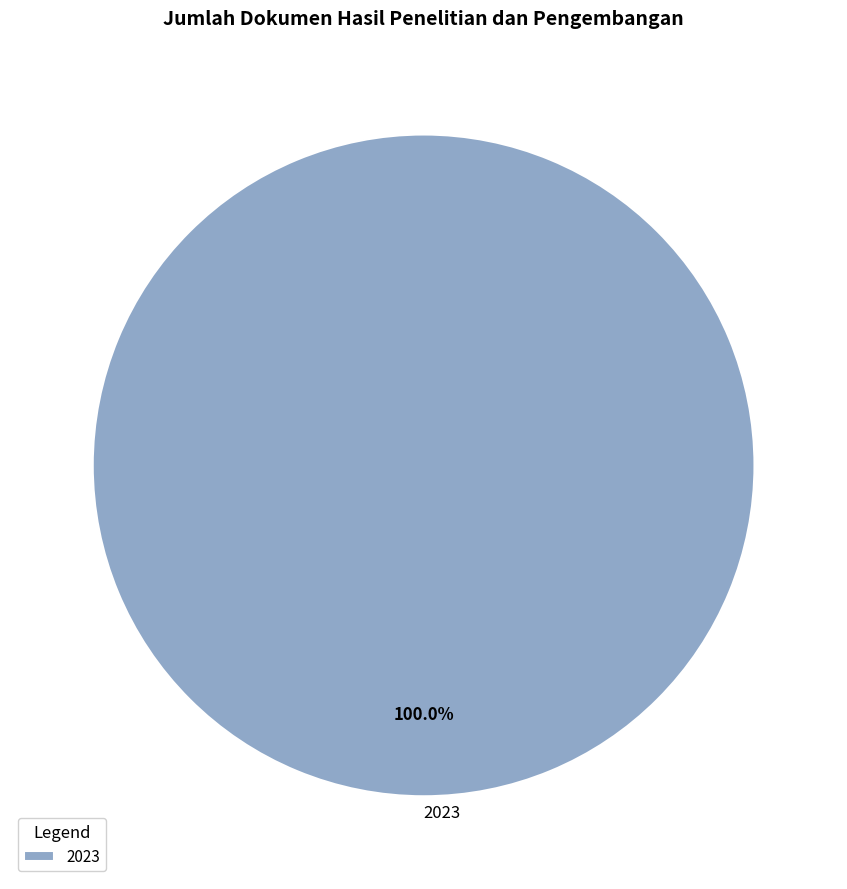

Rank the categories by value from highest to lowest.

2023